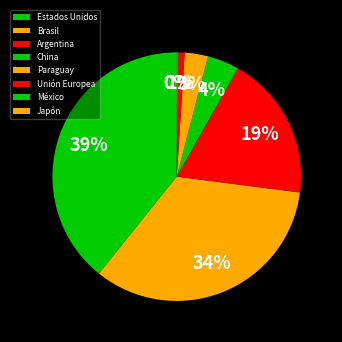

Rank the categories by value from highest to lowest.

Estados Unidos, Brasil, Argentina, China, Paraguay, Unión Europea, México, Japón